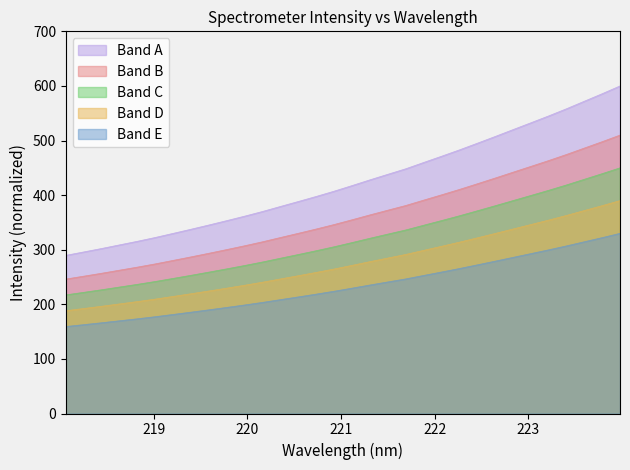

What is the maximum value shown in the chart?

600.0